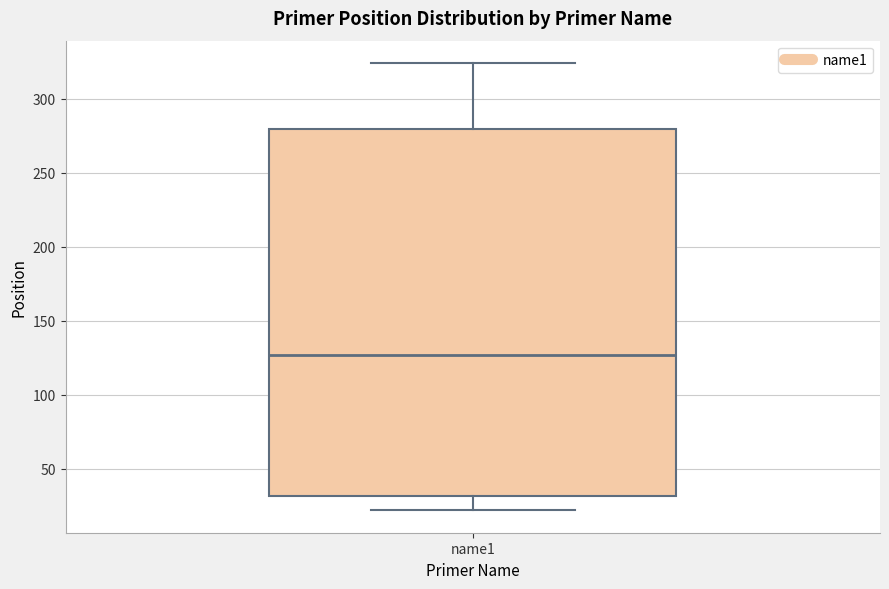

Read this box plot against the y-axis: the position of the median line, the range covered by the box, and the ends of both whiskers. The values are not printed on the chart, so give them approximately, as read against the axis.

median 125, box 30 to 280, whiskers 20 to 325